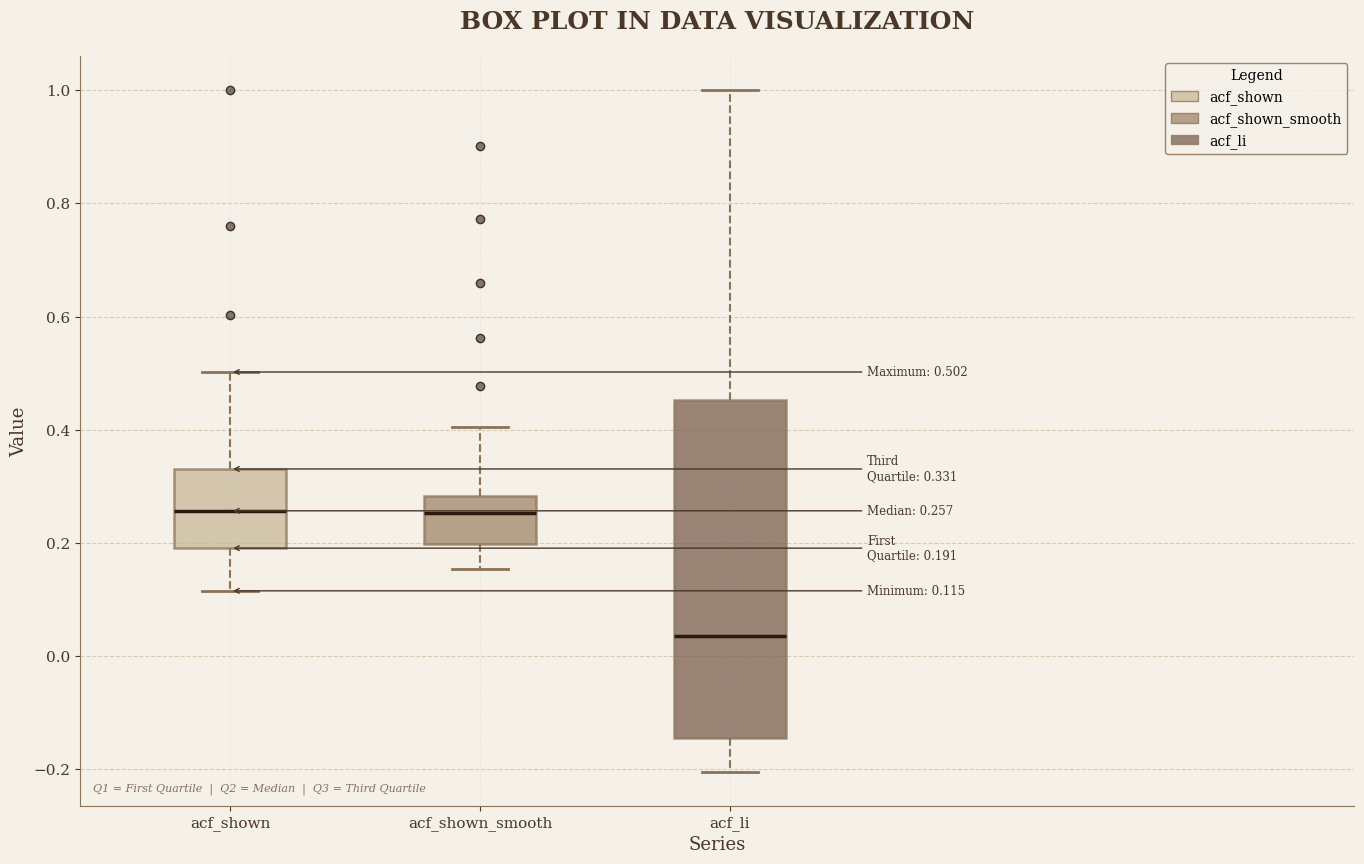

Which box has the lowest median line?

acf_li